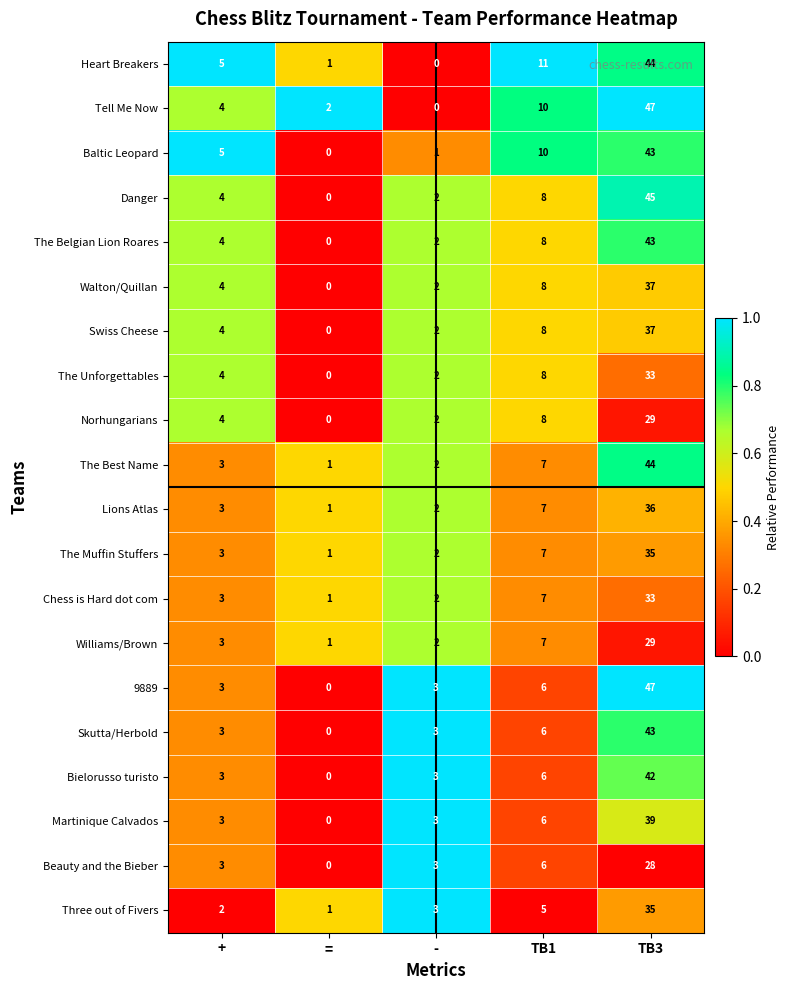

Which category has the lowest value in the The Unforgettables series?

=